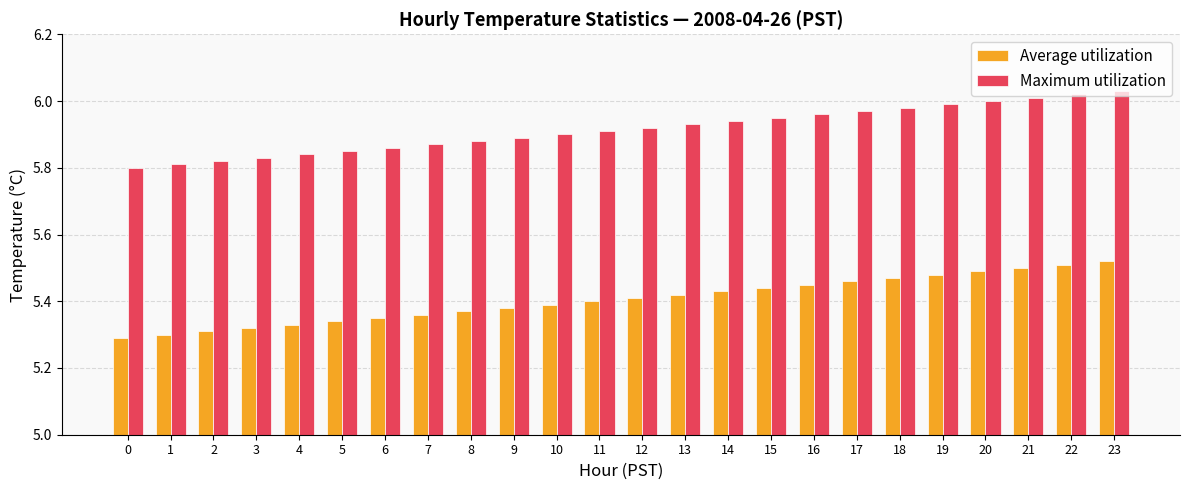

What is the sum of all Average utilization values?

129.7